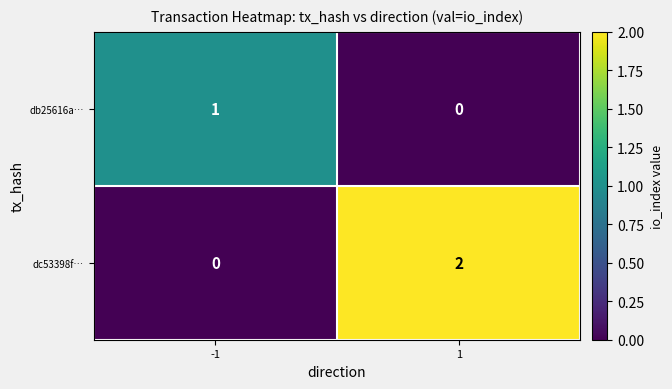

Which series has the largest total across all categories?

dc53398f…